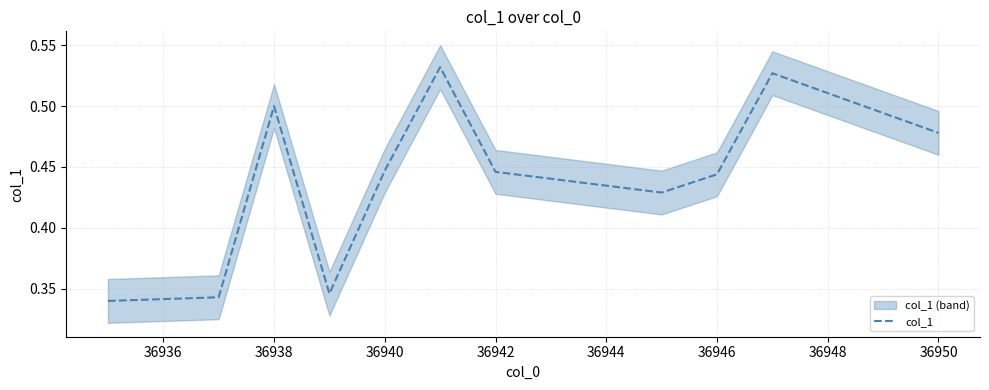

How many lines are shown in the chart?

1